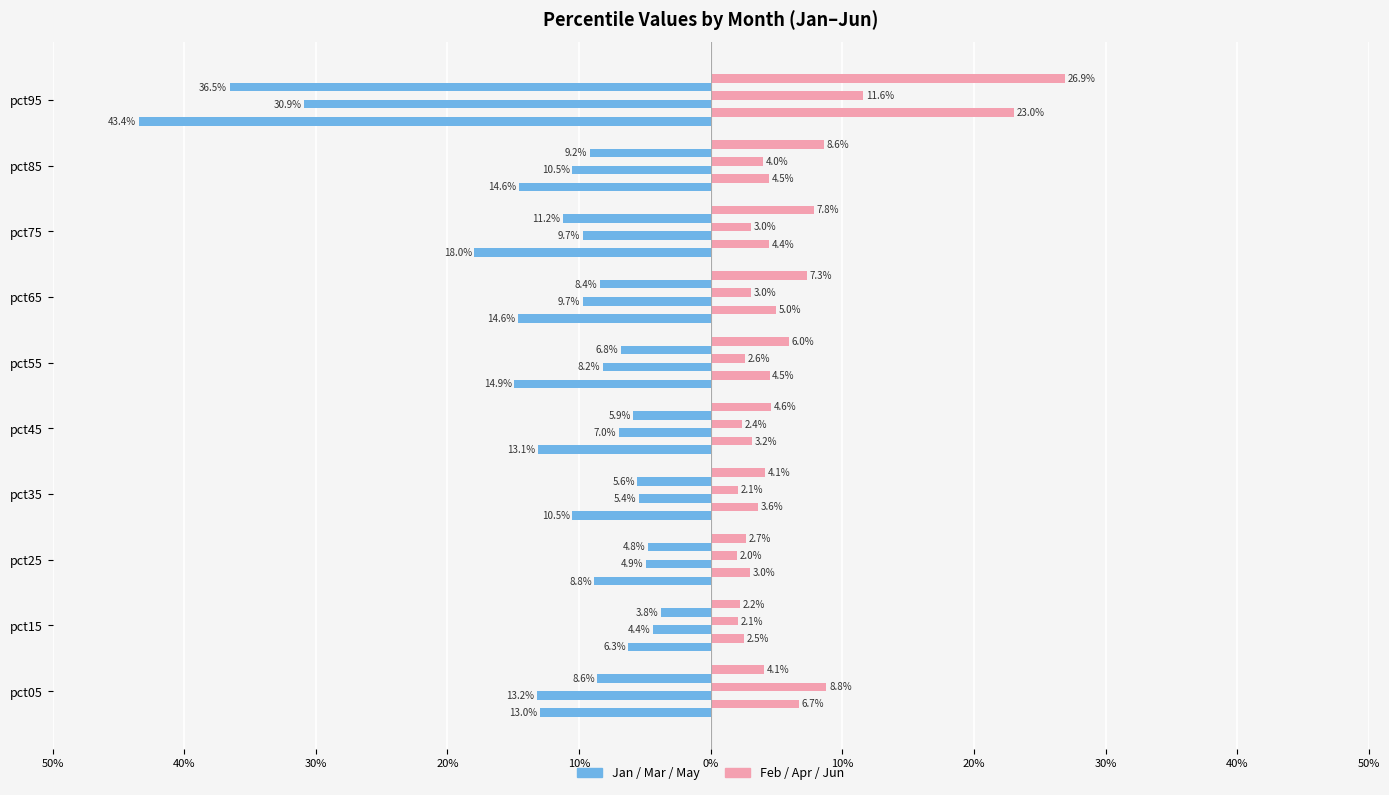

How many categories are shown in the chart?

10